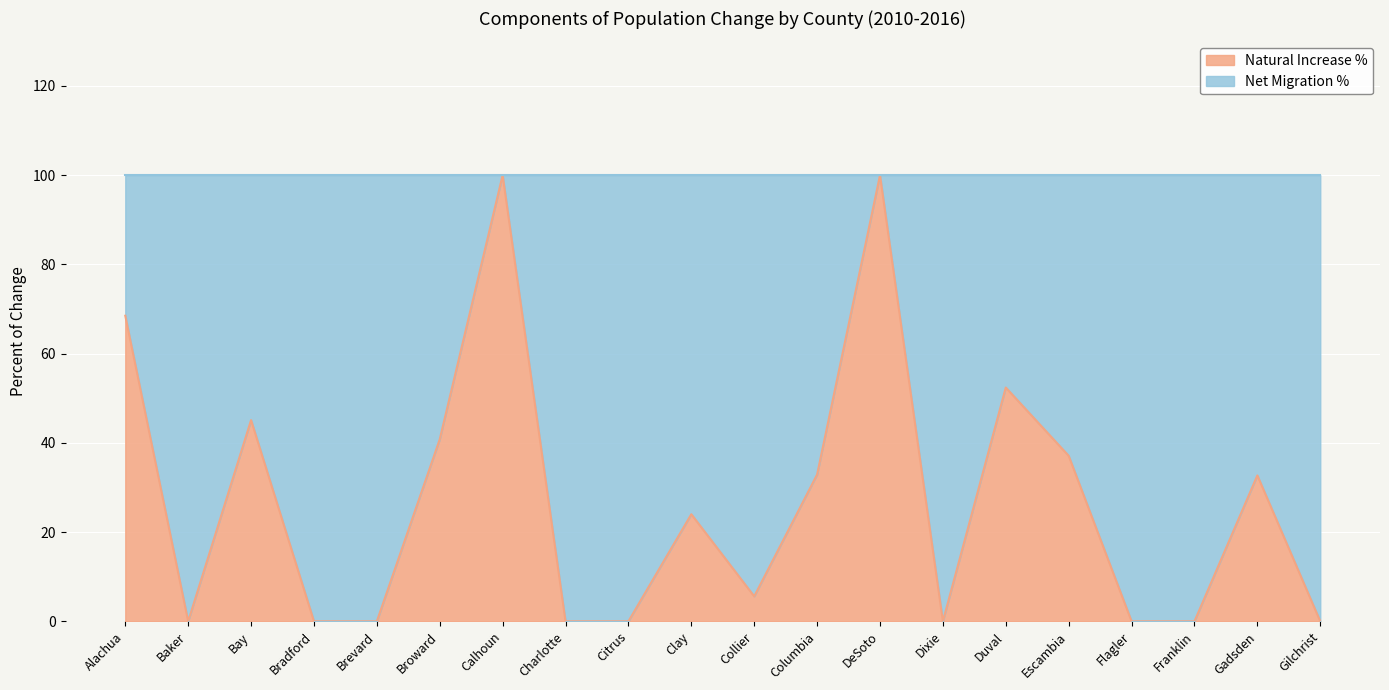

How many points are lower than both their immediate neighbors (excluding endpoints)?

3